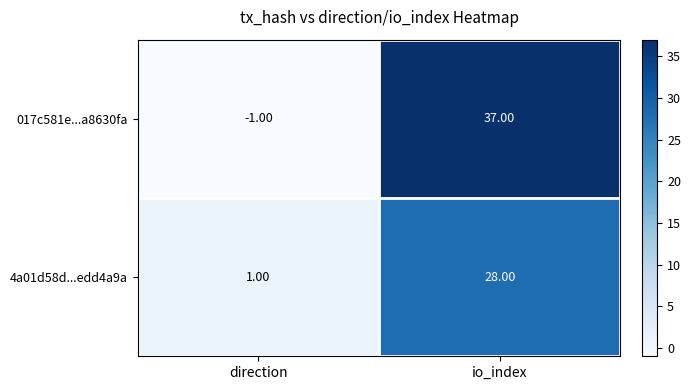

List the series in order of their peak value, lowest first.

4a01d58d...edd4a9a, 017c581e...a8630fa